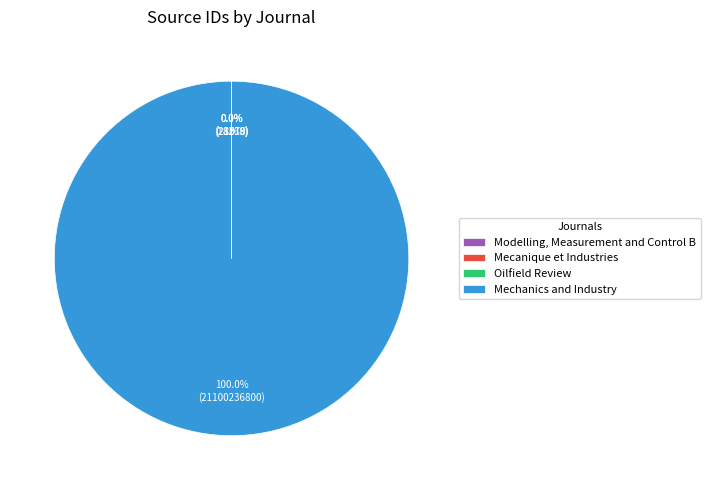

What is the majority slice?

Mechanics and Industry